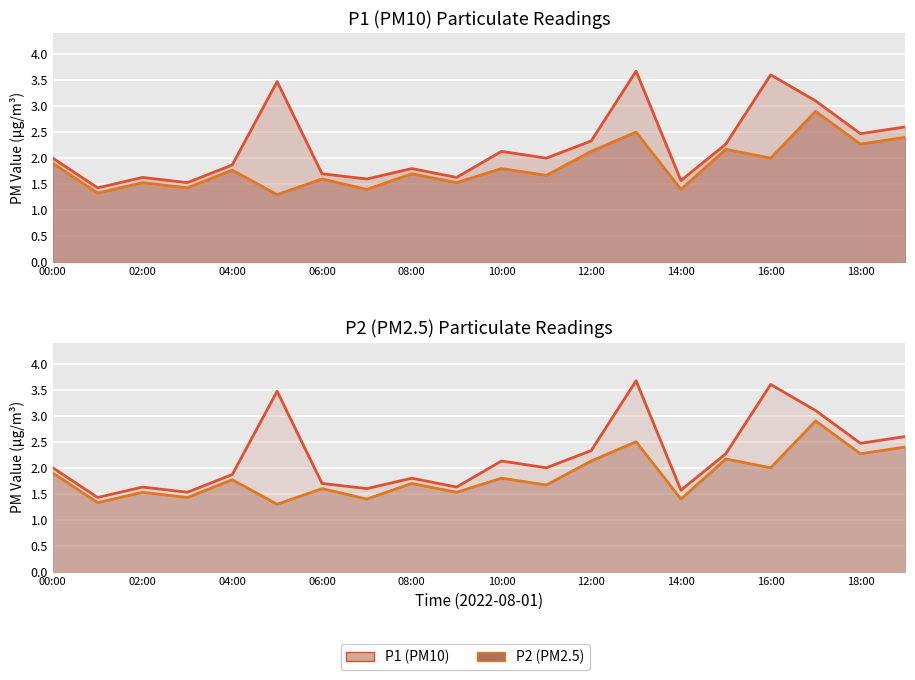

Is the value of P1 at 18:00 greater than the value of P2 at 18:00?

Yes